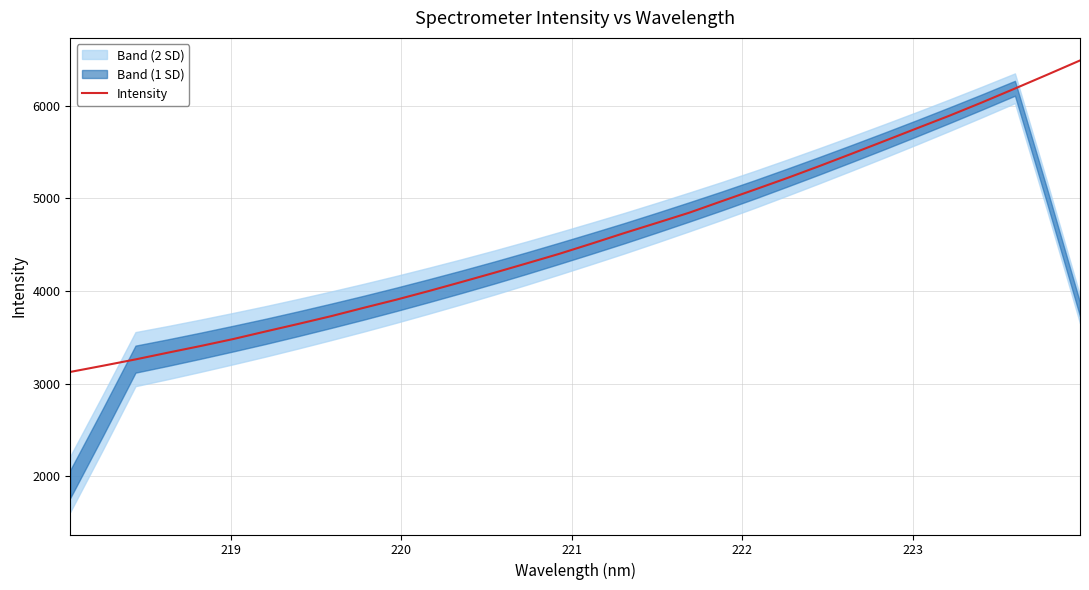

How many lines are shown in the chart?

1